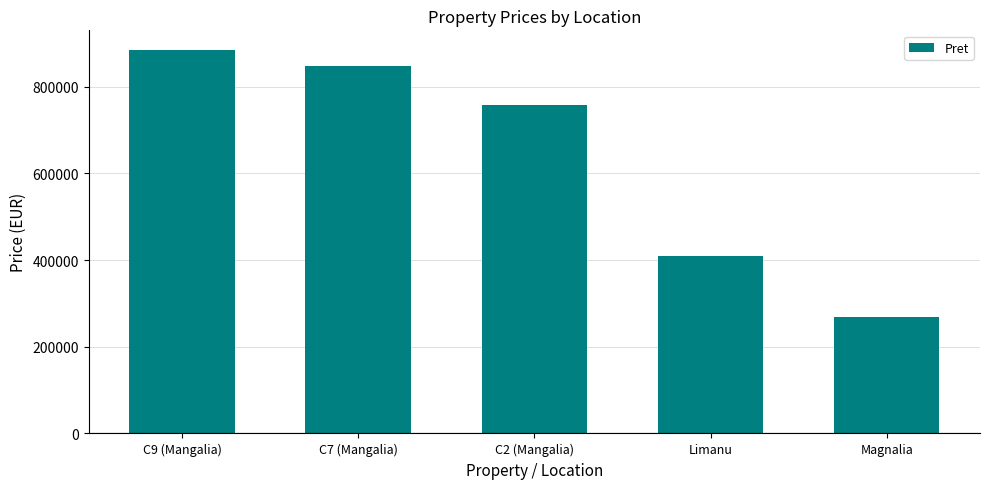

What is the maximum value shown in the chart?

885502